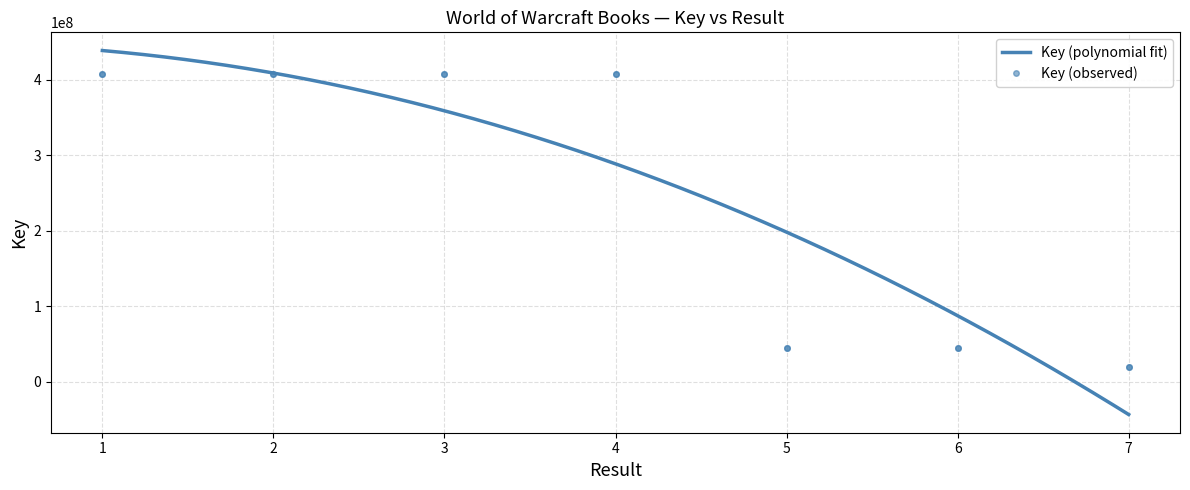

What is the sum of all values?

1738568468